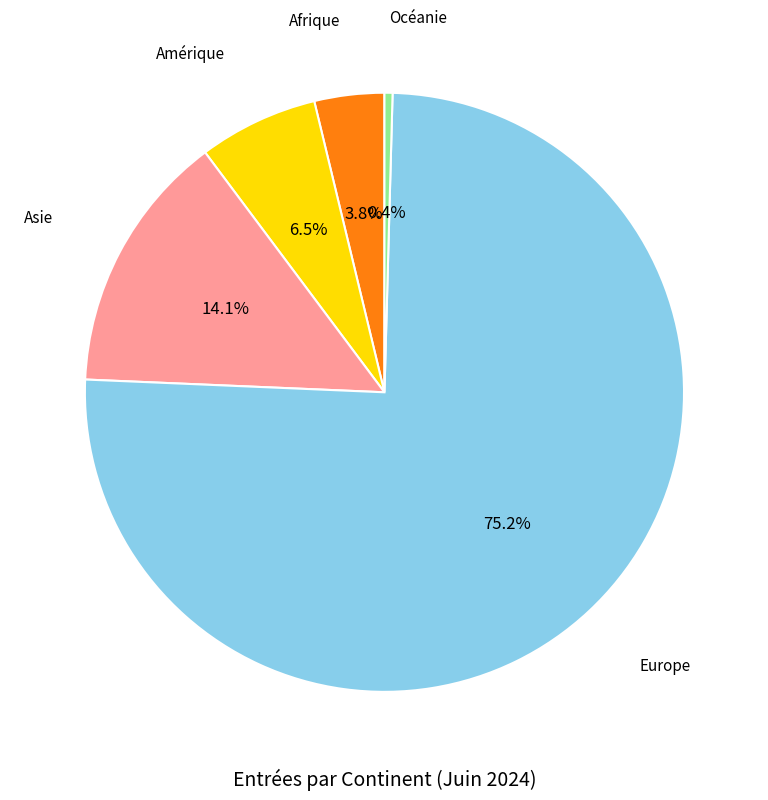

To the nearest percent, what is the difference between the largest and smallest slice percentages?

75%